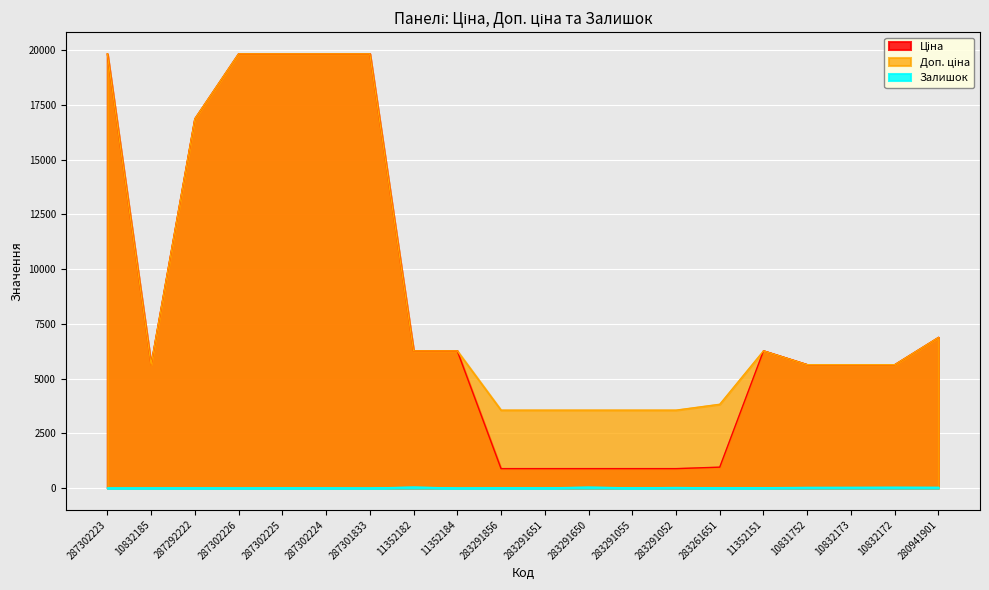

What is the total value across all series at 10831752?

11302.0